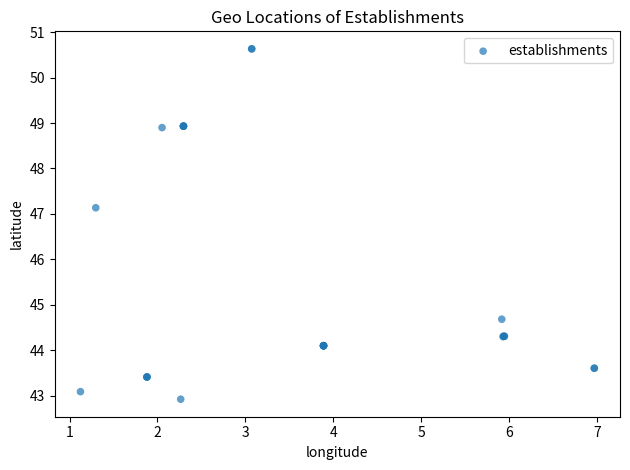

What Y value in the scatter plot is closest to 46?

47.1